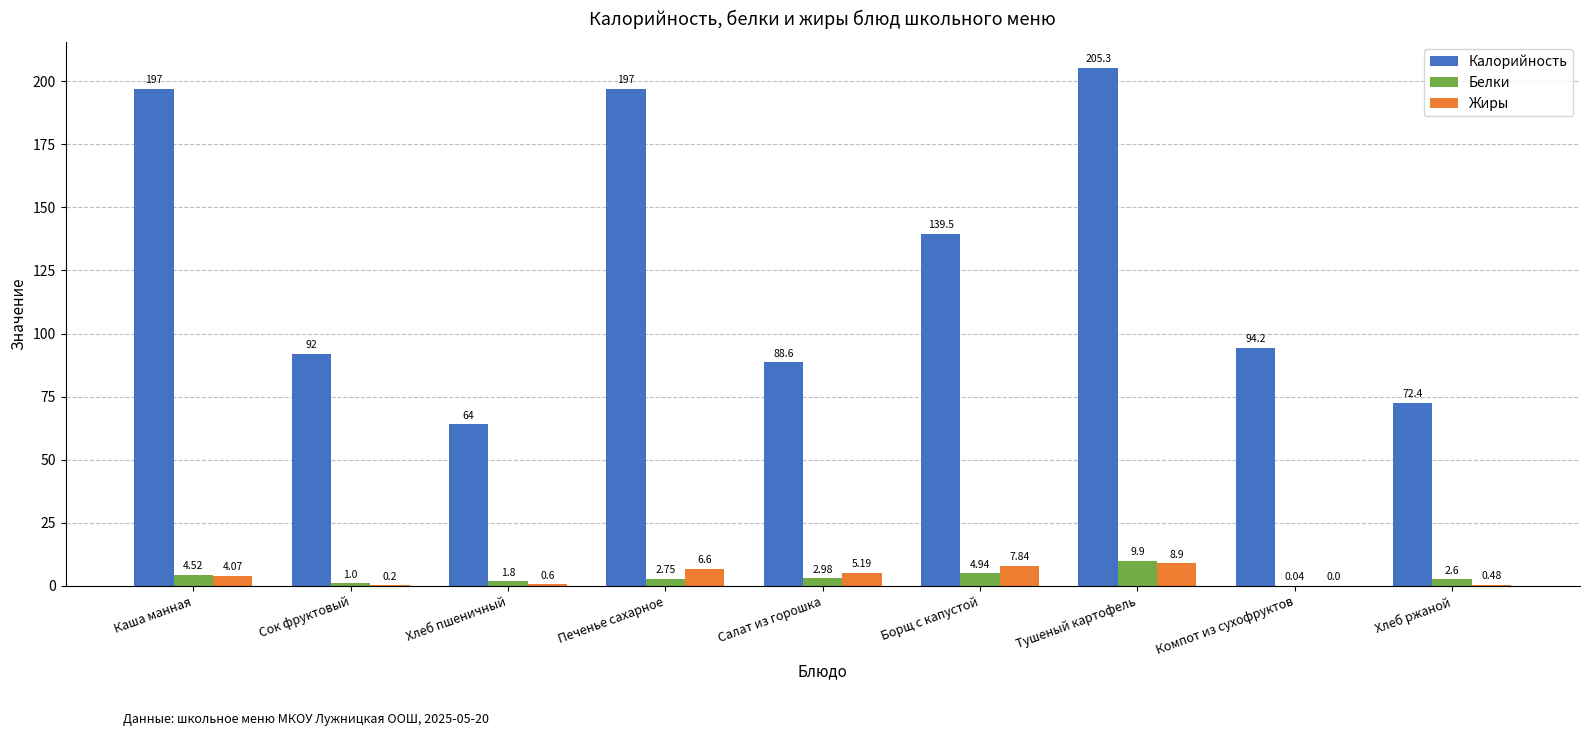

How many data points does each series have?

9